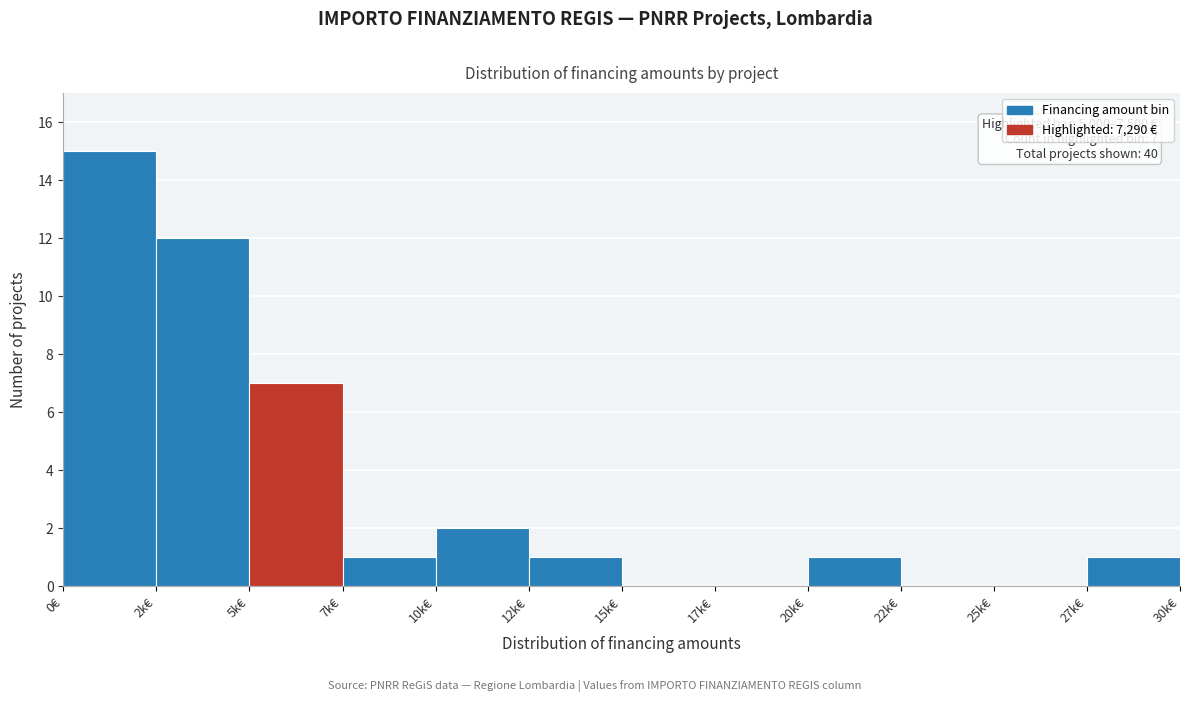

Reading right to left, list all the values displayed in this chart.

27k€=1	25k€=0	22k€=0	20k€=1	17k€=0	15k€=0	12k€=1	10k€=2	7k€=1	5k€=7	2k€=12	0€=15